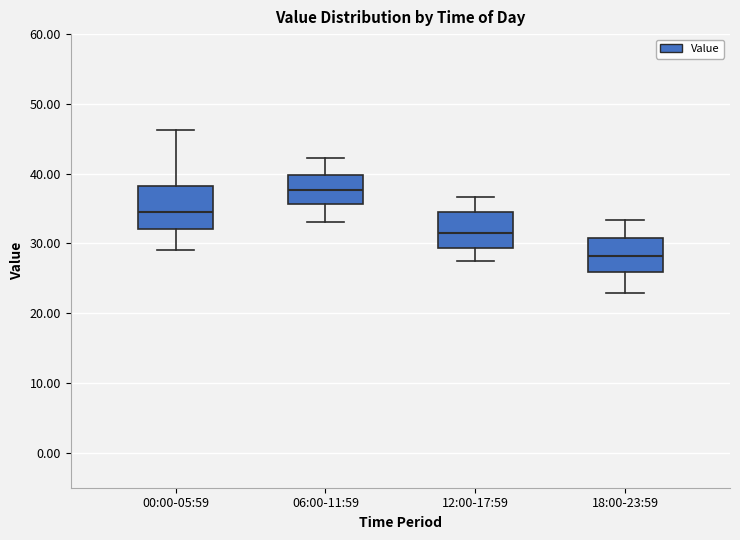

Where does the upper whisker of the box for 00:00-05:59 end on the y-axis? The values are not printed on the chart, so give them approximately, as read against the axis.

46